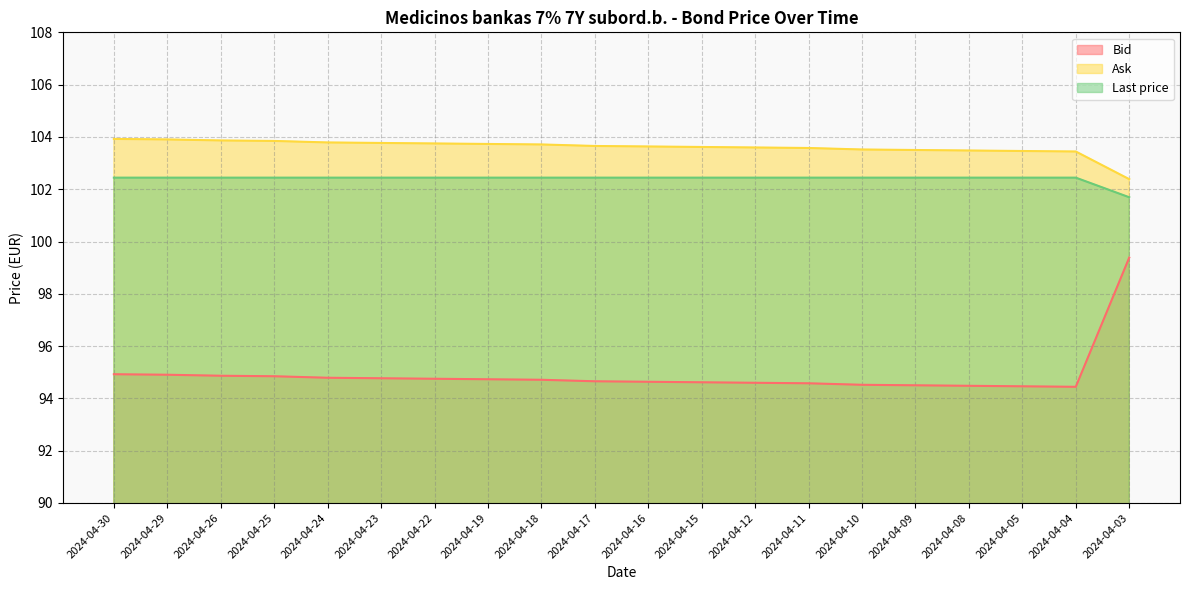

What is the total value across all series at 2024-04-25?

301.1